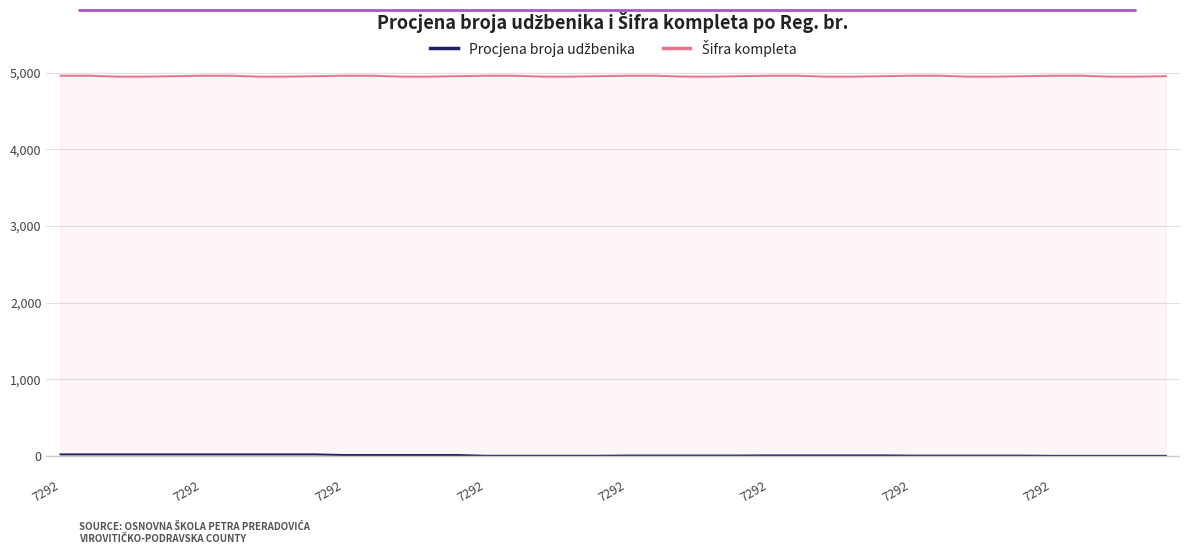

How many data points does each series have?

40